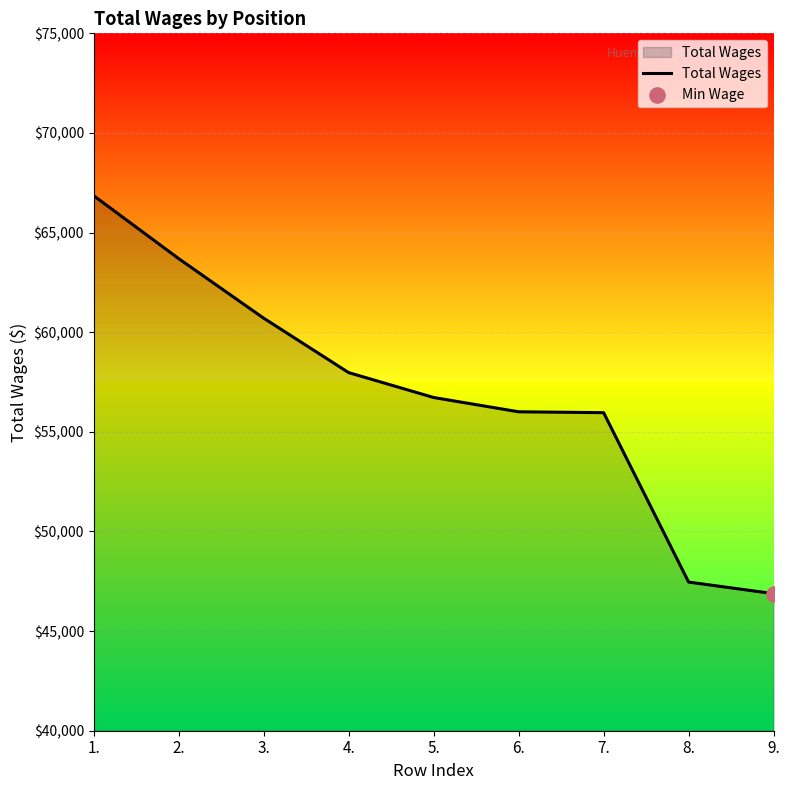

What is the ratio of the value at 8. to the value at 2.?

0.7